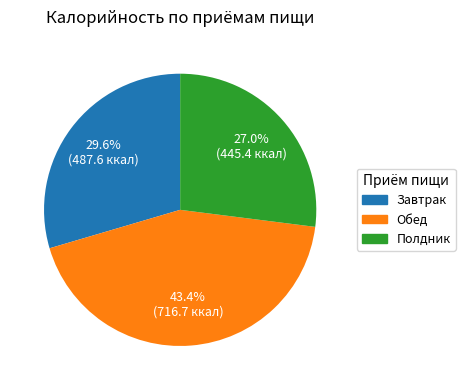

Which slice is the largest?

Обед